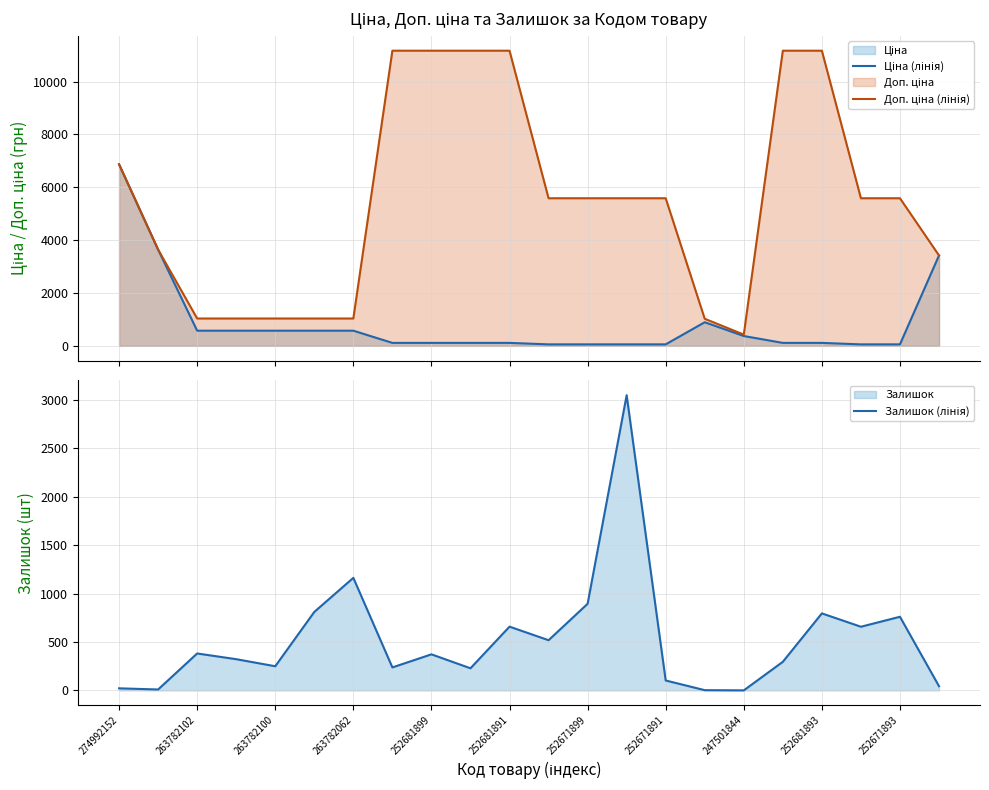

How many categories are shown in the chart?

22